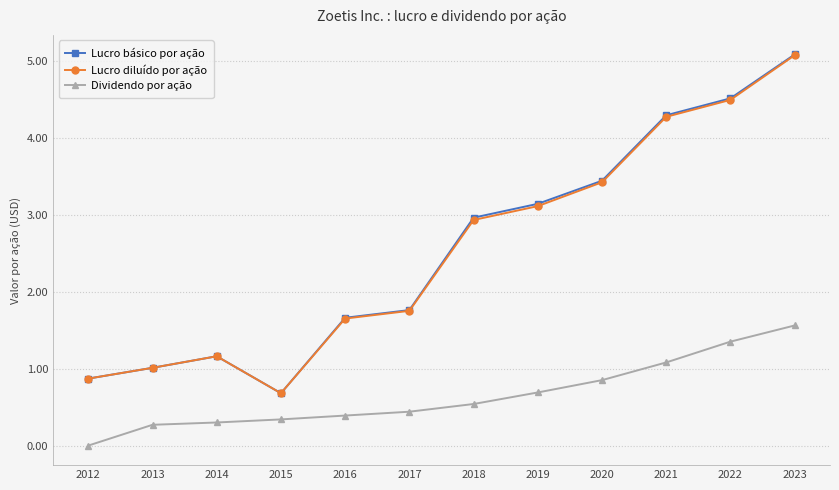

How many values in the Lucro básico por ação series exceed 2?

6